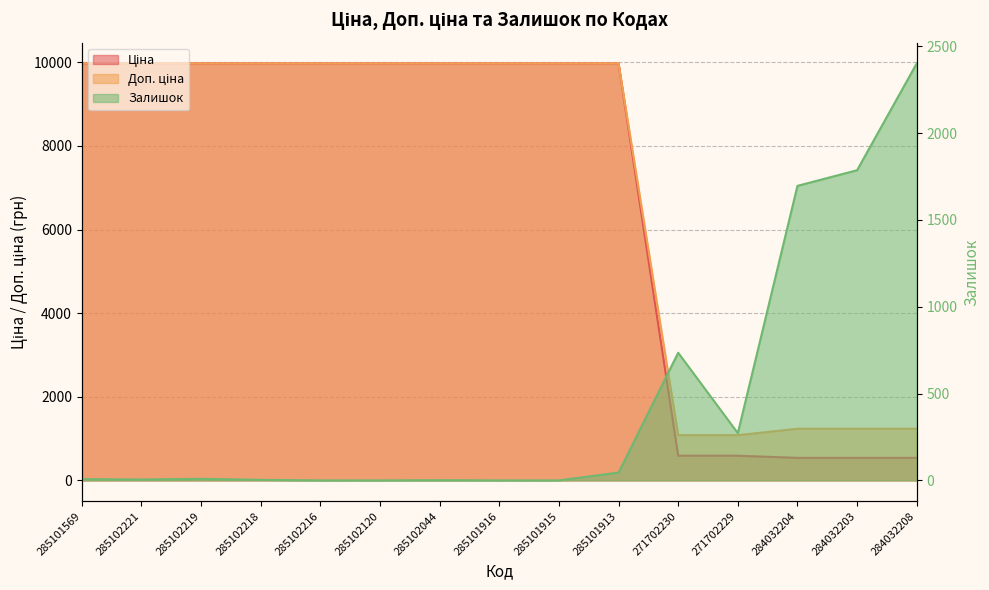

Reading right to left, extract all data points from this chart.

Ціна: 284032208=539.0	284032203=539.0	284032204=539.0	271702229=589.9	271702230=589.9	285101913=9975.0	285101915=9975.0	285101916=9975.0	285102044=9975.0	285102120=9975.0	285102216=9975.0	285102218=9975.0	285102219=9975.0	285102221=9975.0	285101569=9975.0
Доп. ціна: 284032208=1235.4	284032203=1235.4	284032204=1235.4	271702229=1081.7	271702230=1081.7	285101913=9975.0	285101915=9975.0	285101916=9975.0	285102044=9975.0	285102120=9975.0	285102216=9975.0	285102218=9975.0	285102219=9975.0	285102221=9975.0	285101569=9975.0
Залишок: 284032208=2401.0	284032203=1786.0	284032204=1696.0	271702229=272.0	271702230=735.0	285101913=45.0	285101915=0.0	285101916=0.0	285102044=1.0	285102120=0.0	285102216=0.0	285102218=3.0	285102219=9.0	285102221=5.0	285101569=7.0